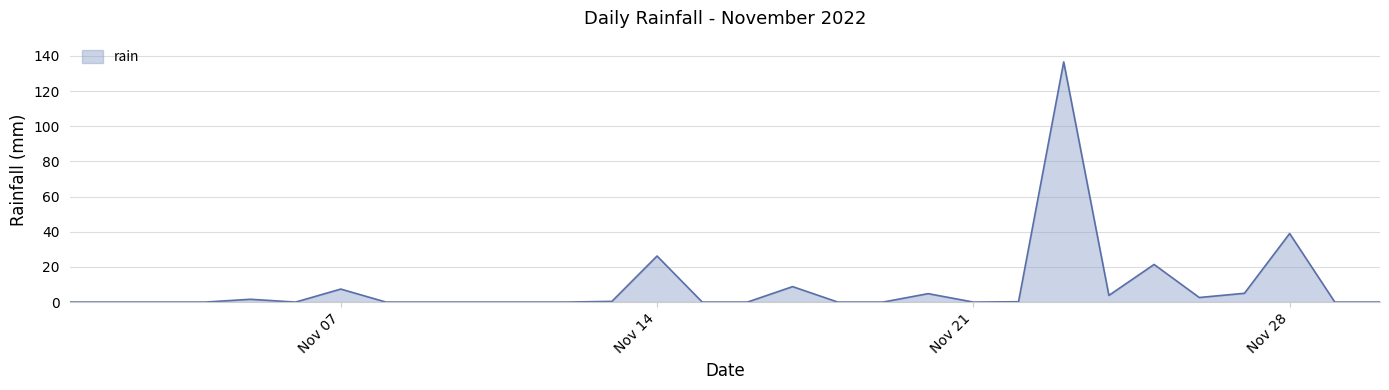

What is the difference between the maximum and minimum values?

136.6